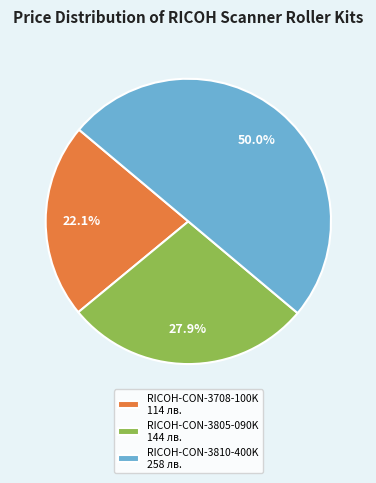

Count the number of slices in the pie.

3